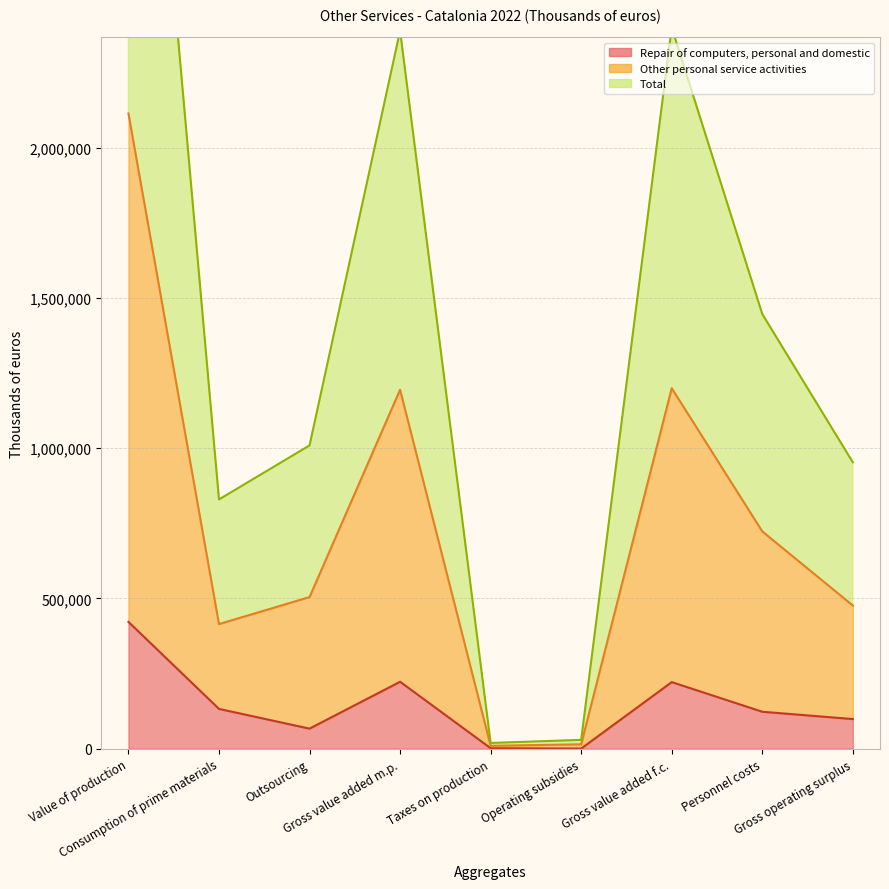

What is the sum of the Repair of computers, personal and domestic values at Consumption of prime materials and Operating subsidies?

132919